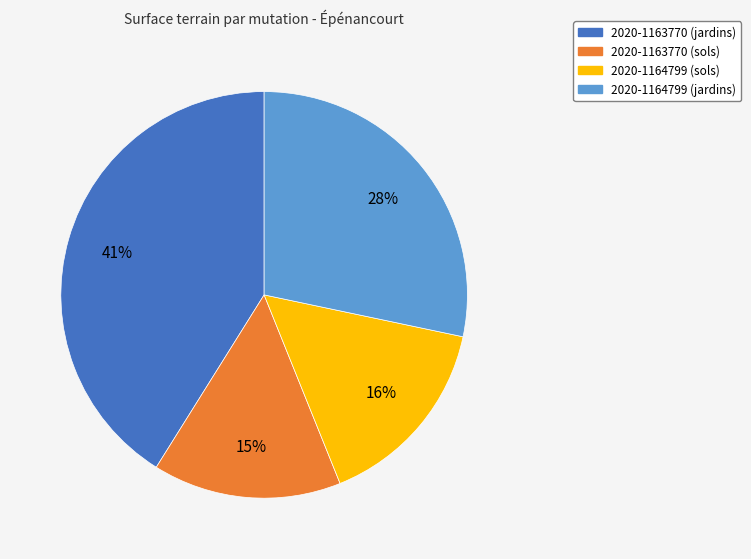

What is the largest slice in the pie chart?

2020-1163770 (jardins)